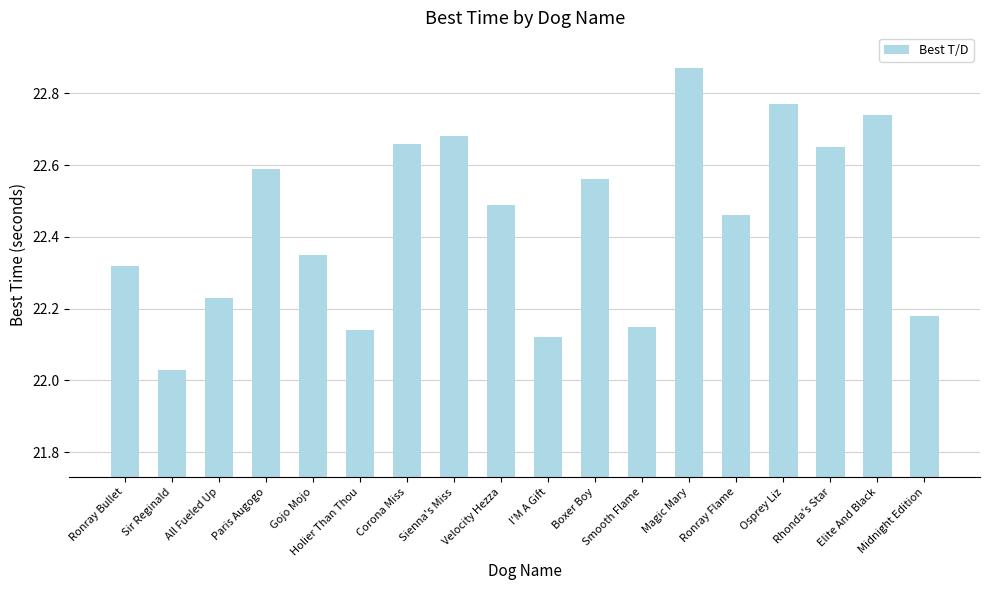

True or false: the data shows 29.4 at Ronray Bullet.

False